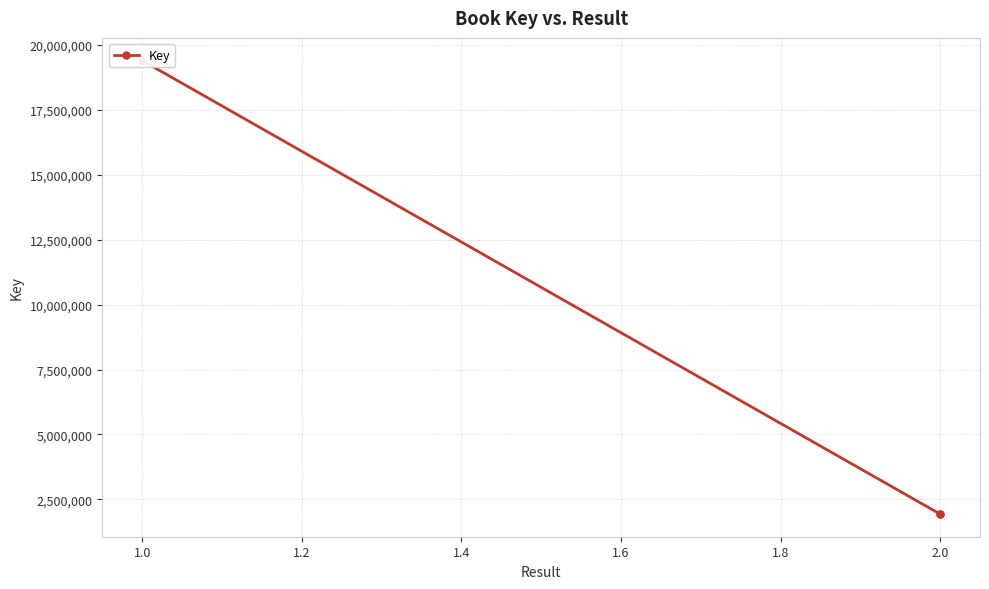

Count the number of values greater than 1933928.

1